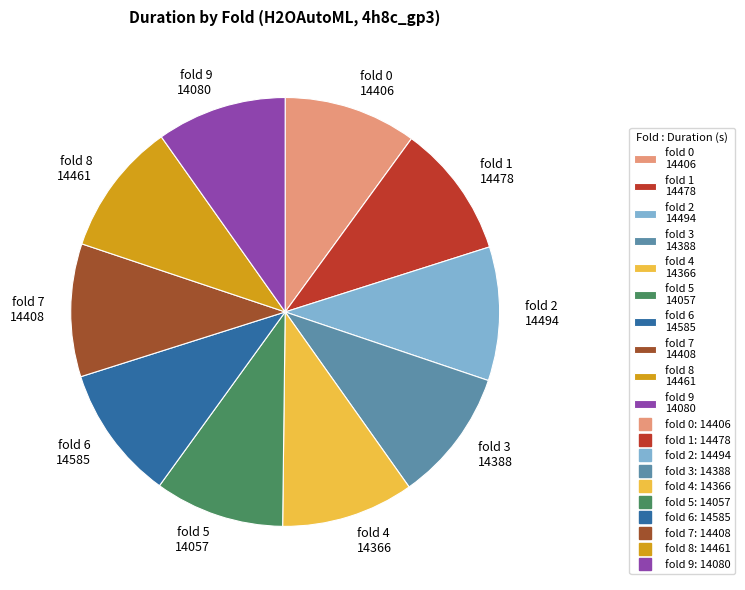

The fold 9 14080 slice represents 1% of the pie. True or false?

False